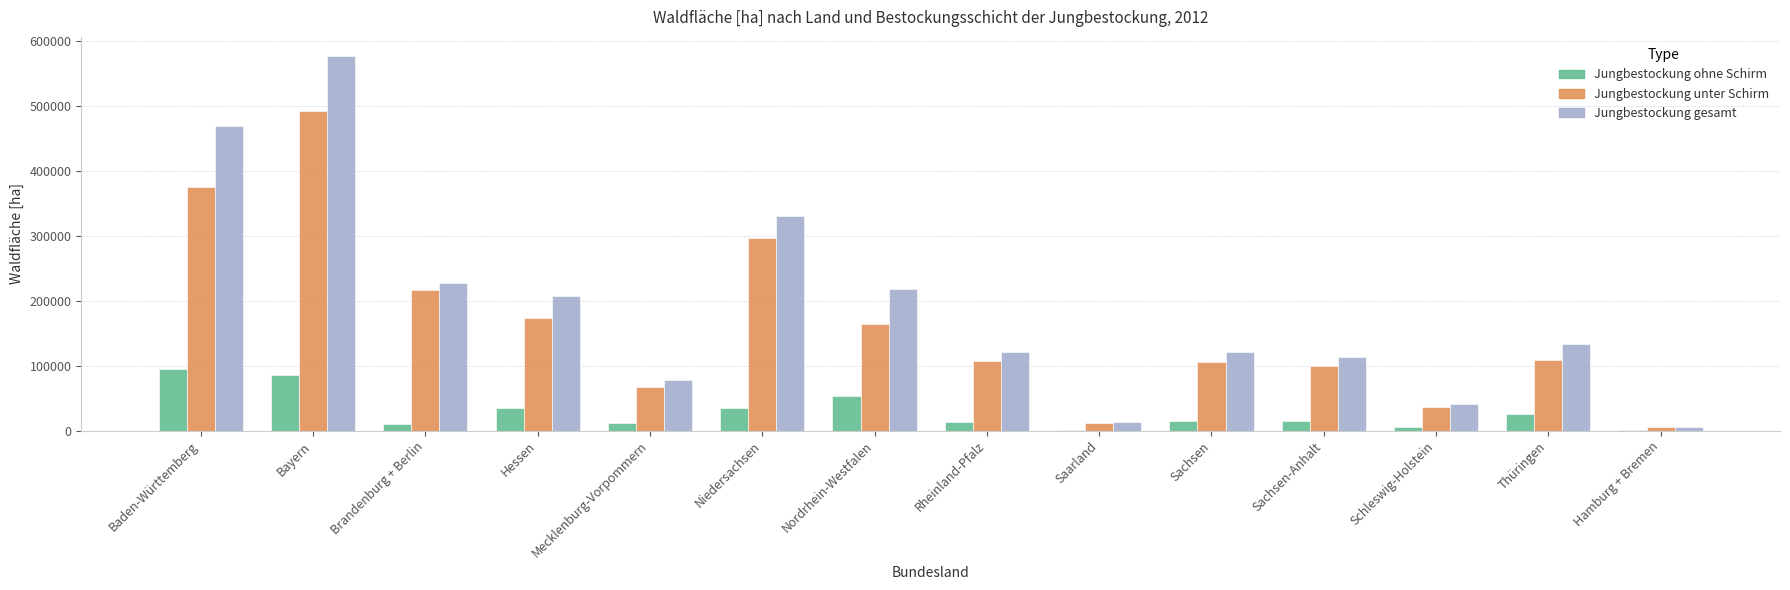

The Jungbestockung gesamt series shows 227077.6 at Brandenburg + Berlin. True or false?

True